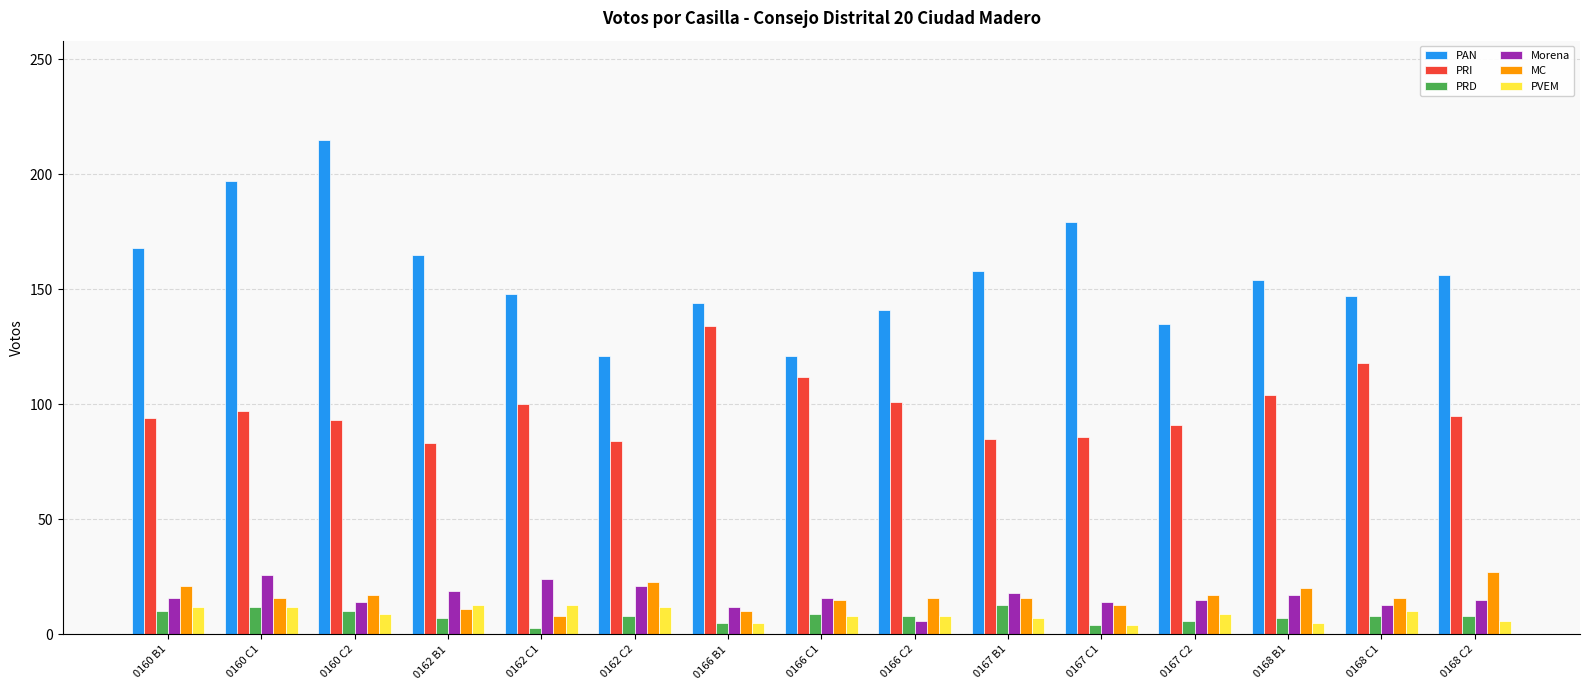

What is the difference between the highest and lowest values at 0160 C1?

185